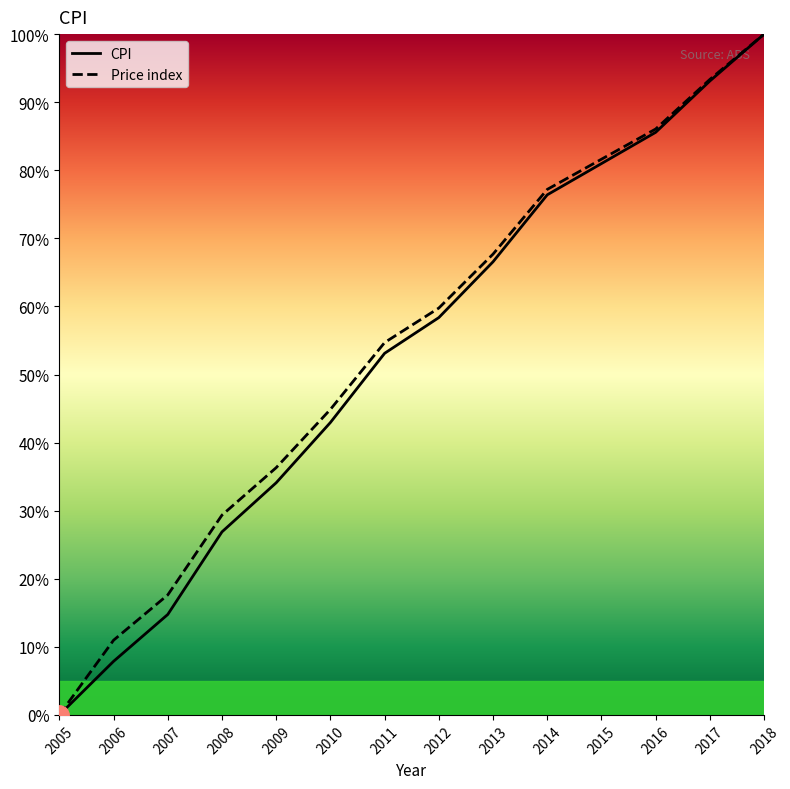

Count the number of data series in this chart.

2